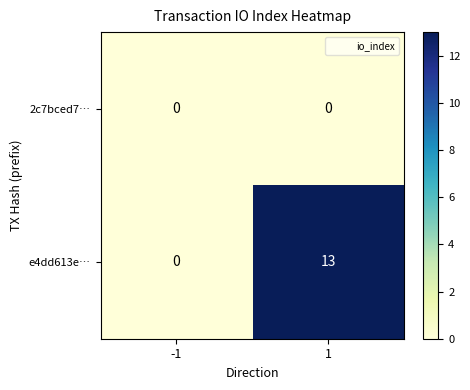

How many positive values does the e4dd613e… series have?

1